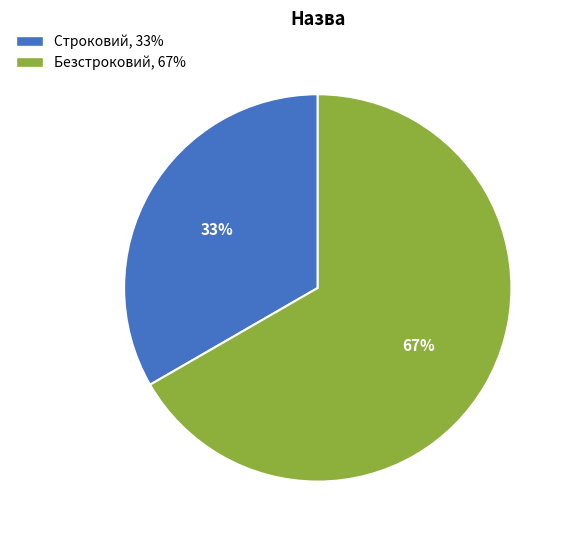

Approximately how many times larger is the value at Строковий compared to Безстроковий?

0.5